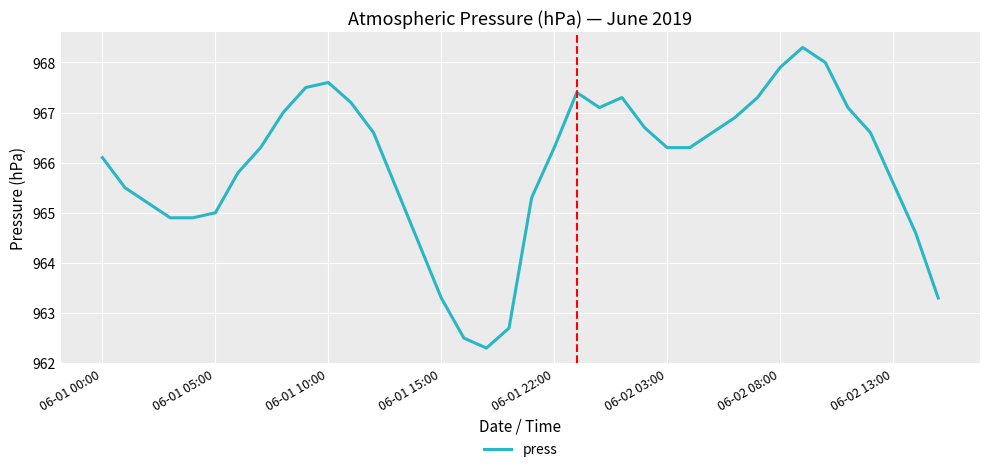

What is the difference between the maximum and minimum values?

6.0